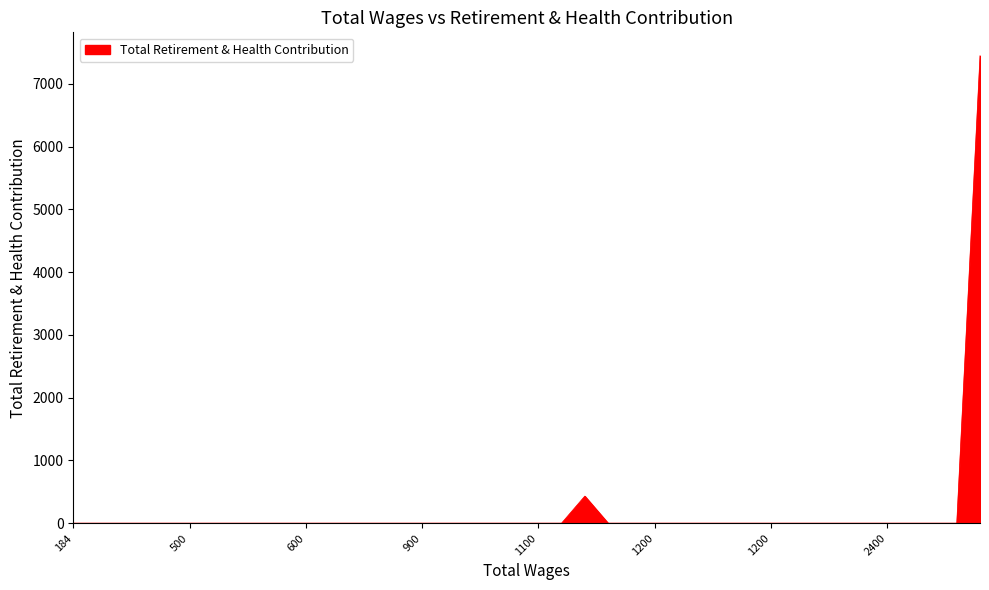

What is the difference between the maximum and minimum values?

7450